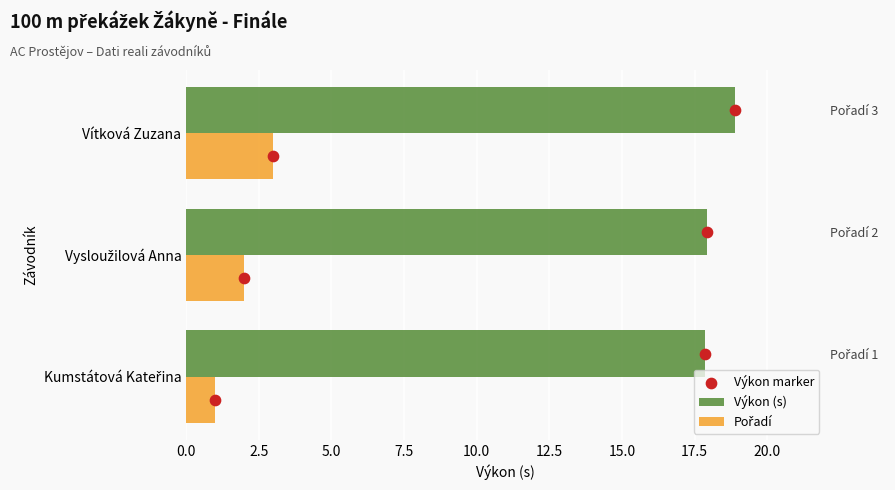

At how many categories does at least one series exceed 14?

3